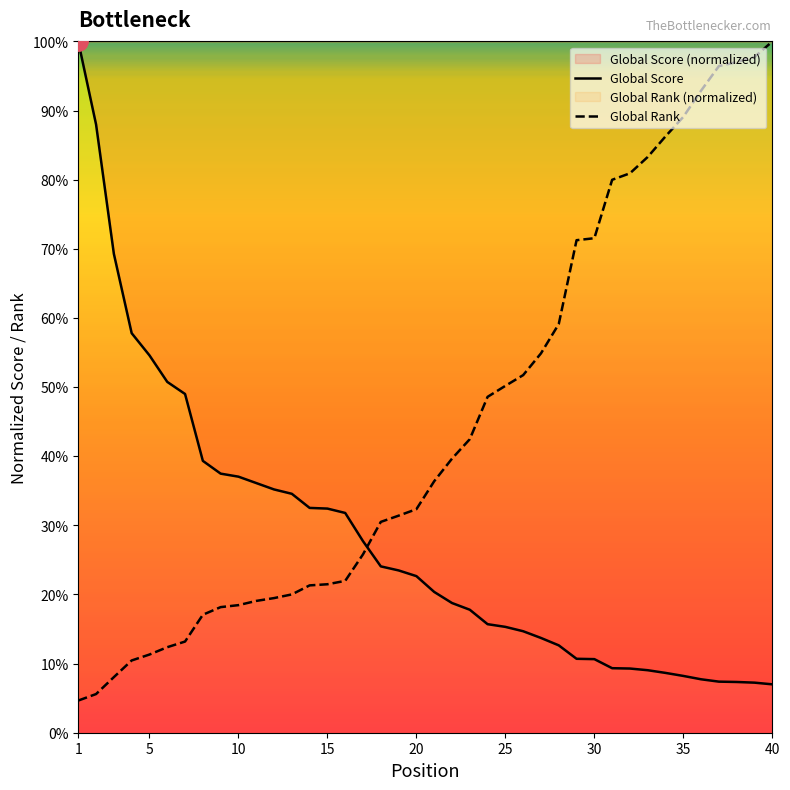

What is the difference between the maximum and second lowest values in the Global Rank series?

0.9